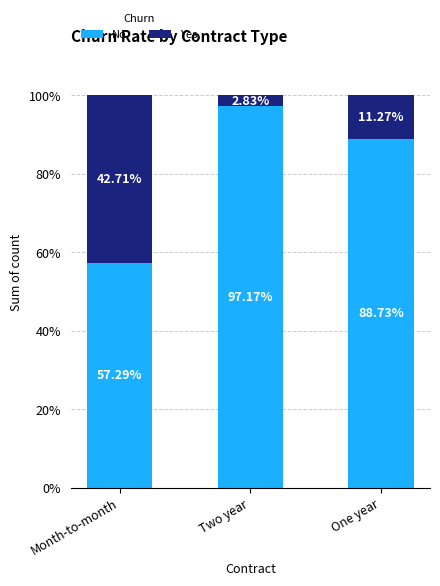

At which label does No first exceed 88?

Two year